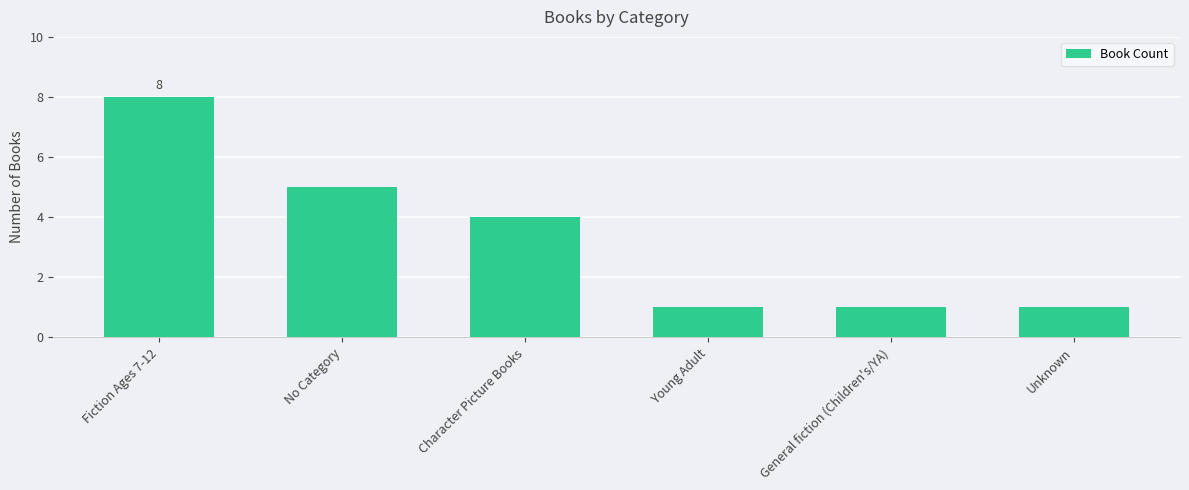

Reading left to right, extract all data points from this chart.

Fiction Ages 7-12=8	No Category=5	Character Picture Books=4	Young Adult=1	General fiction (Children's/YA)=1	Unknown=1